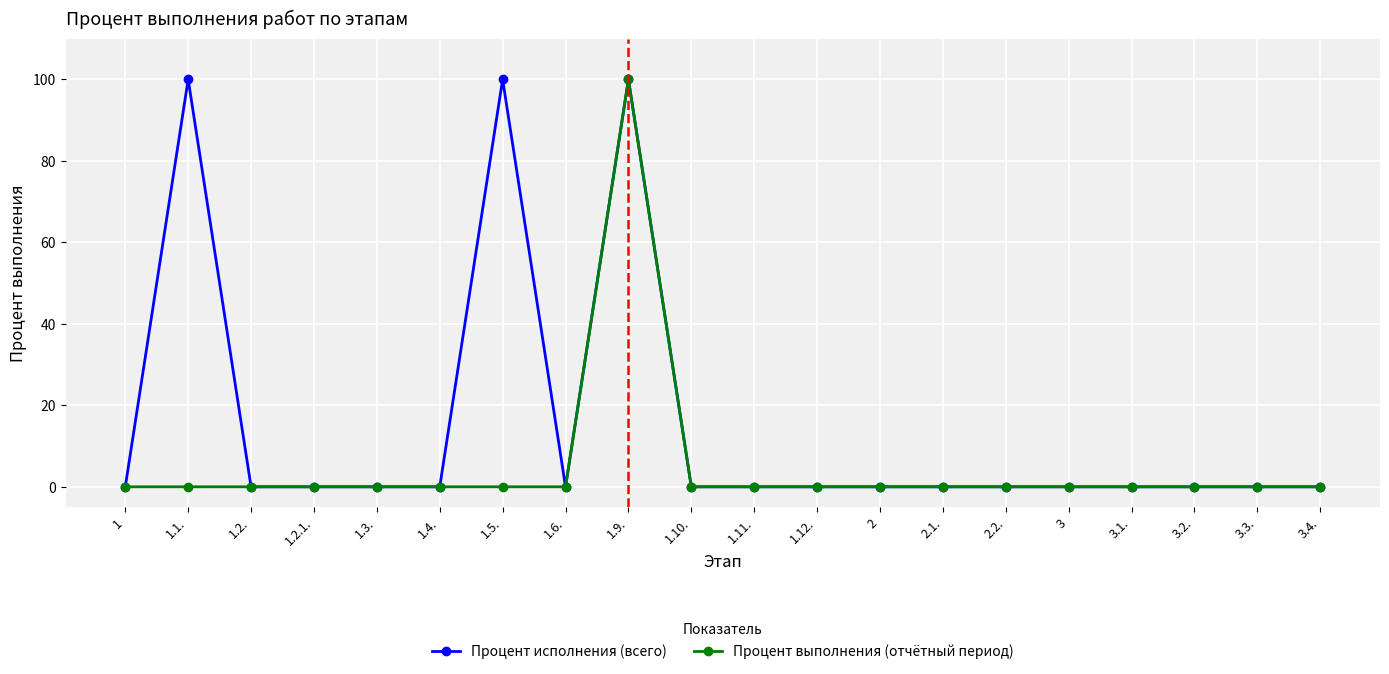

True or false: Процент исполнения (всего) has more than 0 interior local peaks.

True